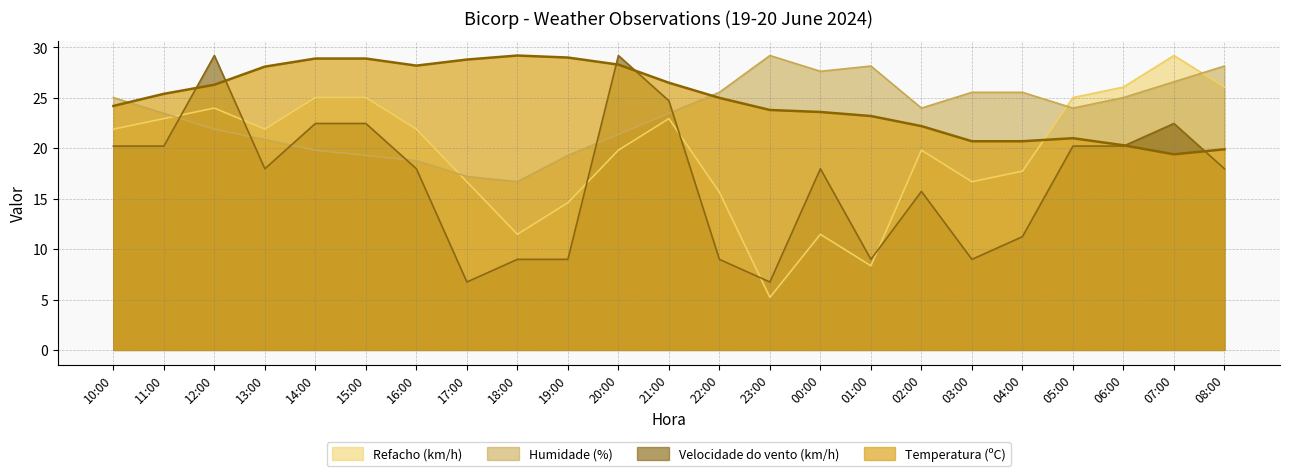

At which category is the sum across all series the highest?

12:00